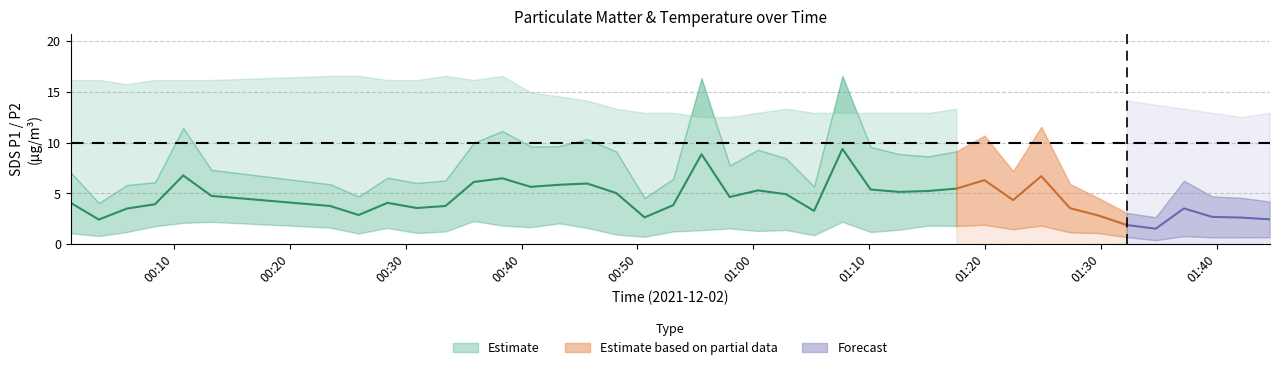

What is the maximum value shown in the chart?

16.6